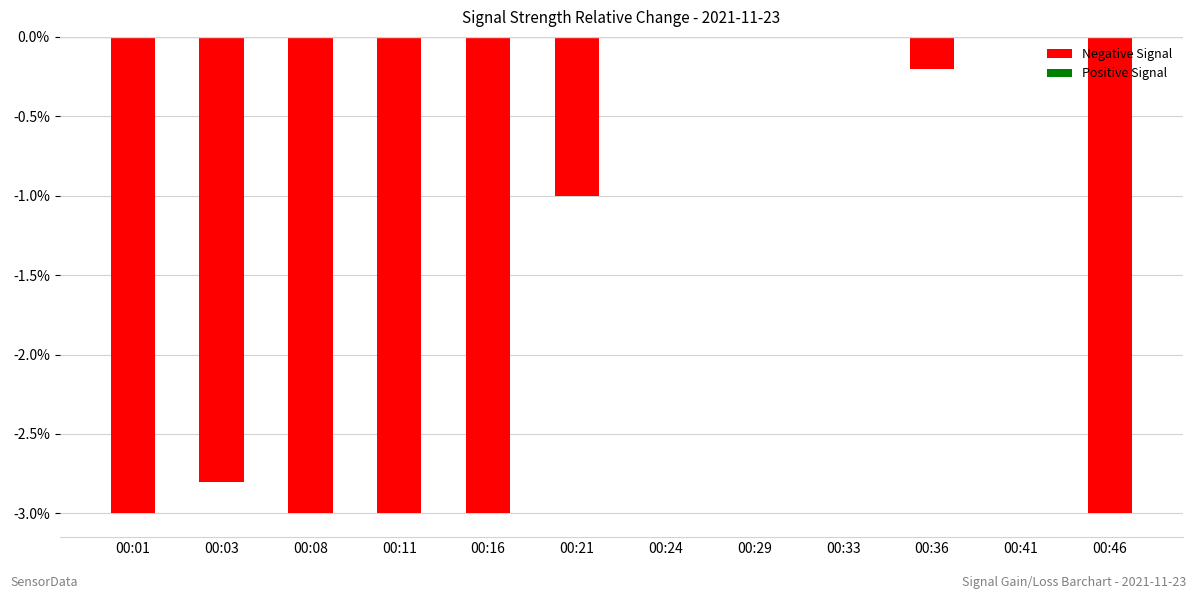

Is it true that the value at 00:03 is -1.2?

False